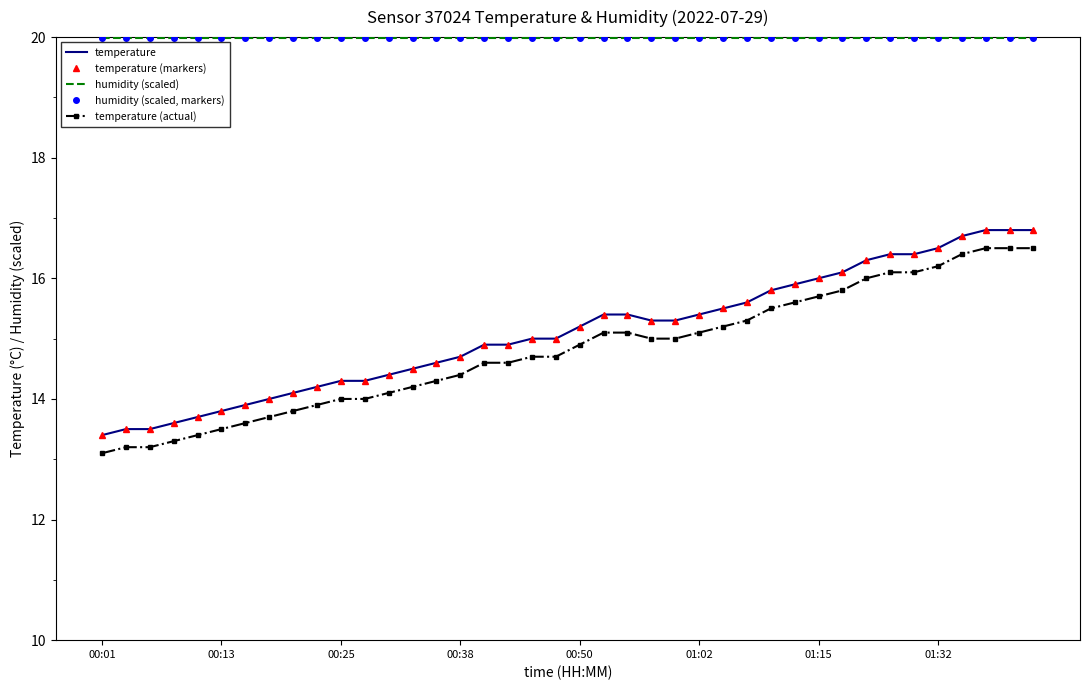

What are all the series names shown in the legend?

temperature, temperature (markers), humidity (scaled), humidity (scaled, markers), temperature (actual)